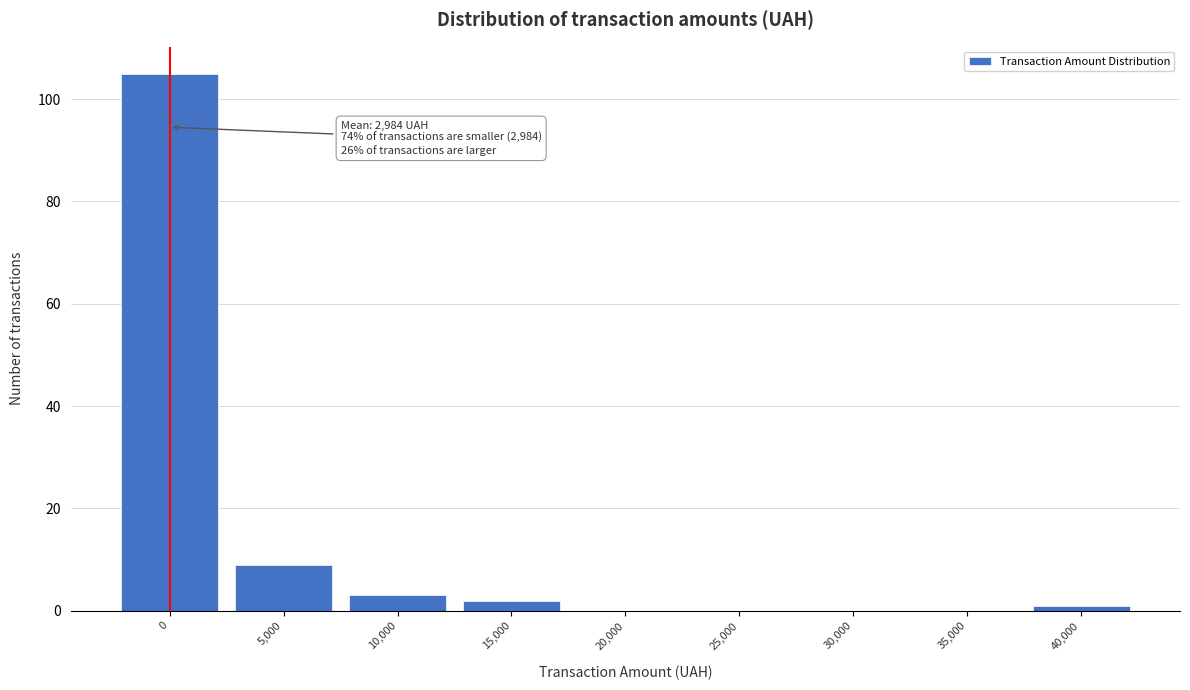

Reading left to right, list all the values displayed in this chart.

0=105	5,000=9	10,000=3	15,000=2	20,000=0	25,000=0	30,000=0	35,000=0	40,000=1